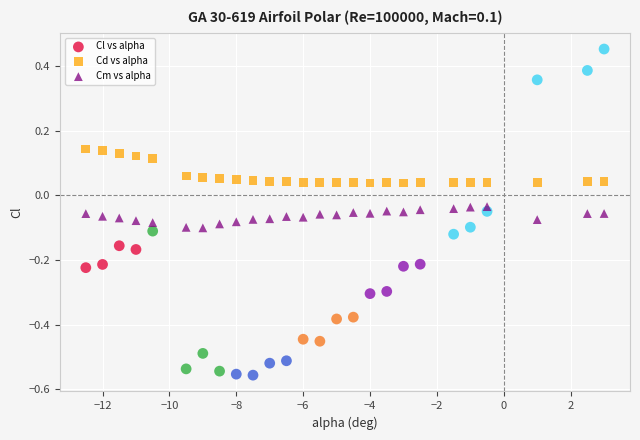

Which series contains the lowest Y value?

Cl vs alpha